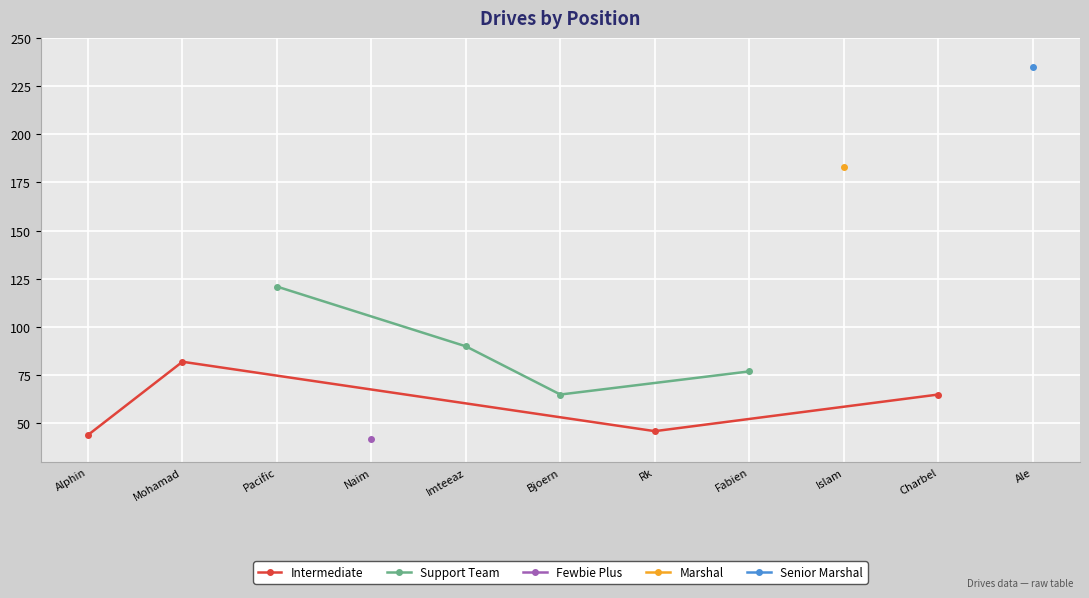

What value does the Intermediate series have at Alphin?

44